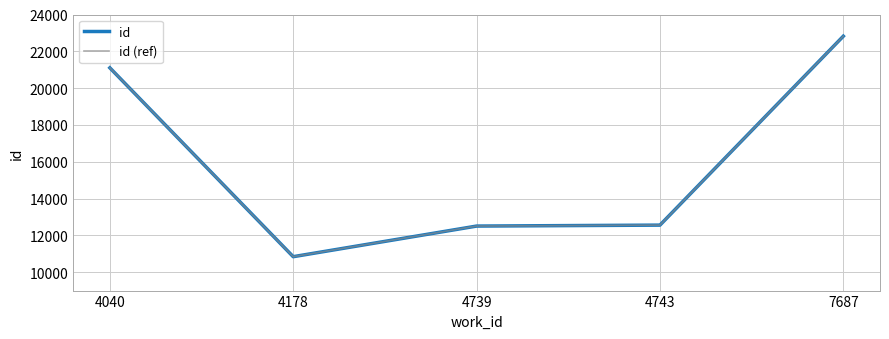

Does the chart display data point markers on the line(s)?

No